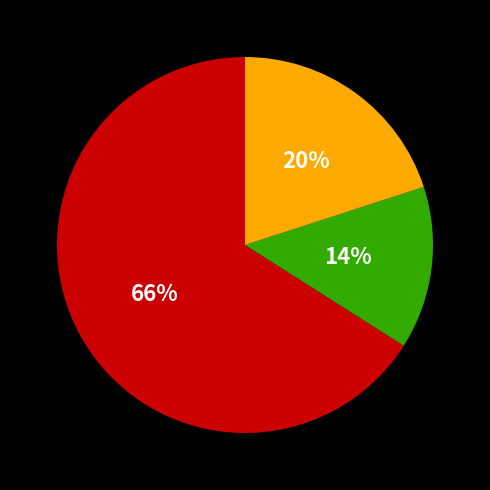

To the nearest percent, what is the average slice percentage?

33%